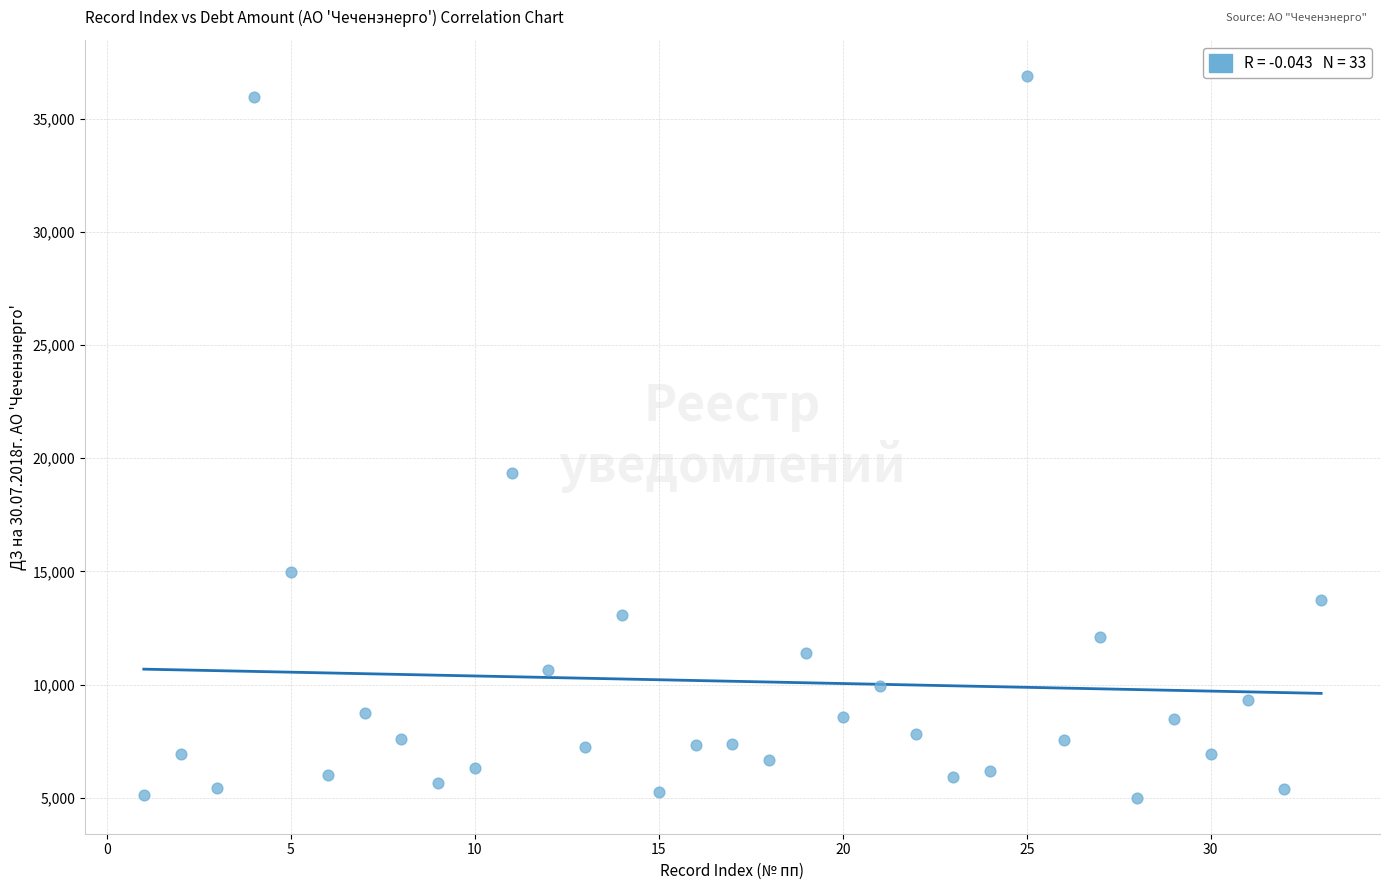

What Y value in the scatter plot is closest to 20941?

19335.0